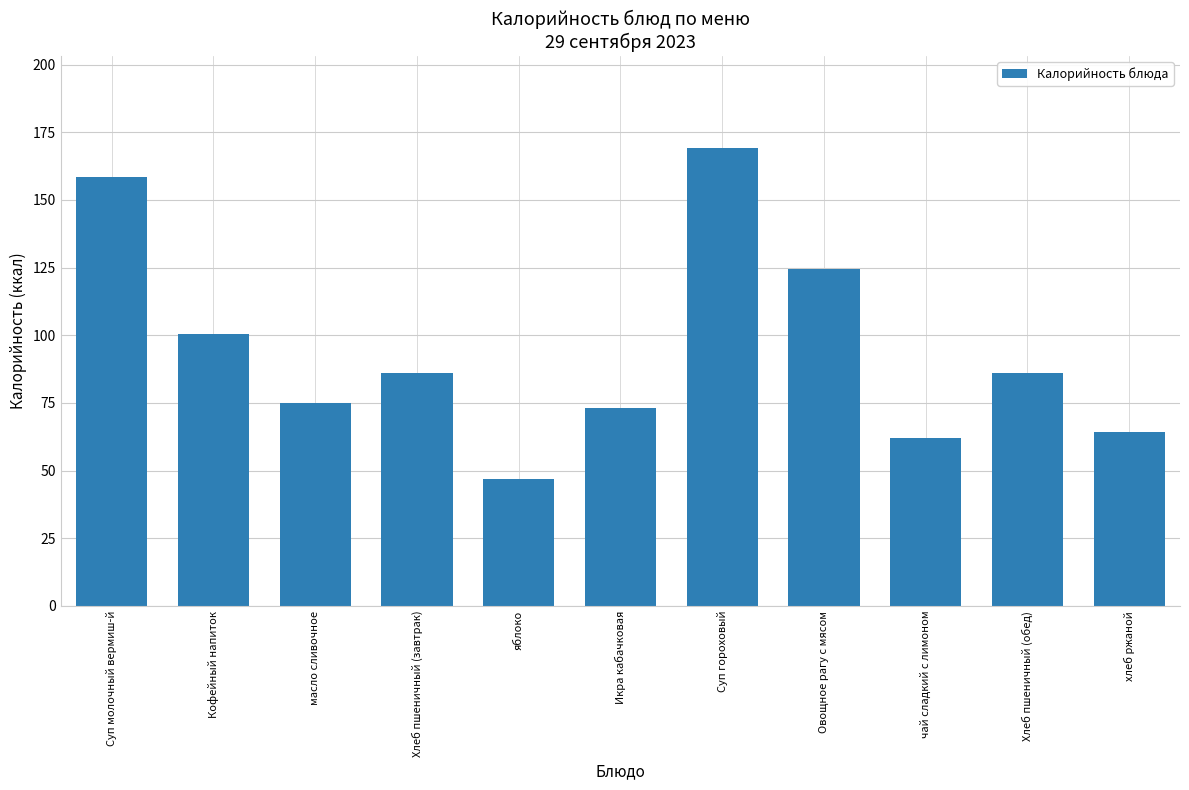

What is the label of the 5th bar from the right?

Суп гороховый